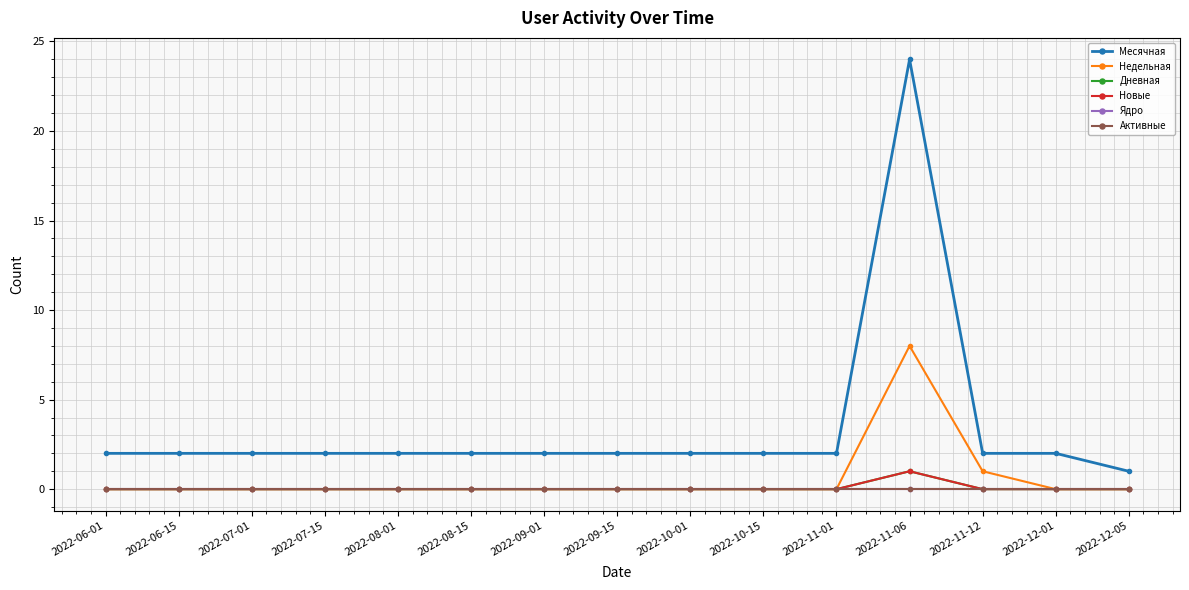

At which category does the chart reach its peak across all series?

2022-11-06